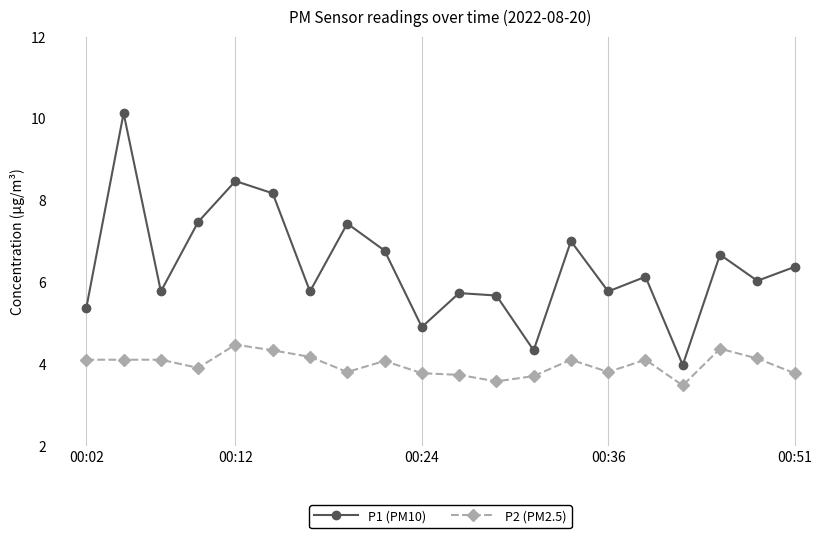

Which series has the largest total across all categories?

P1 (PM10)